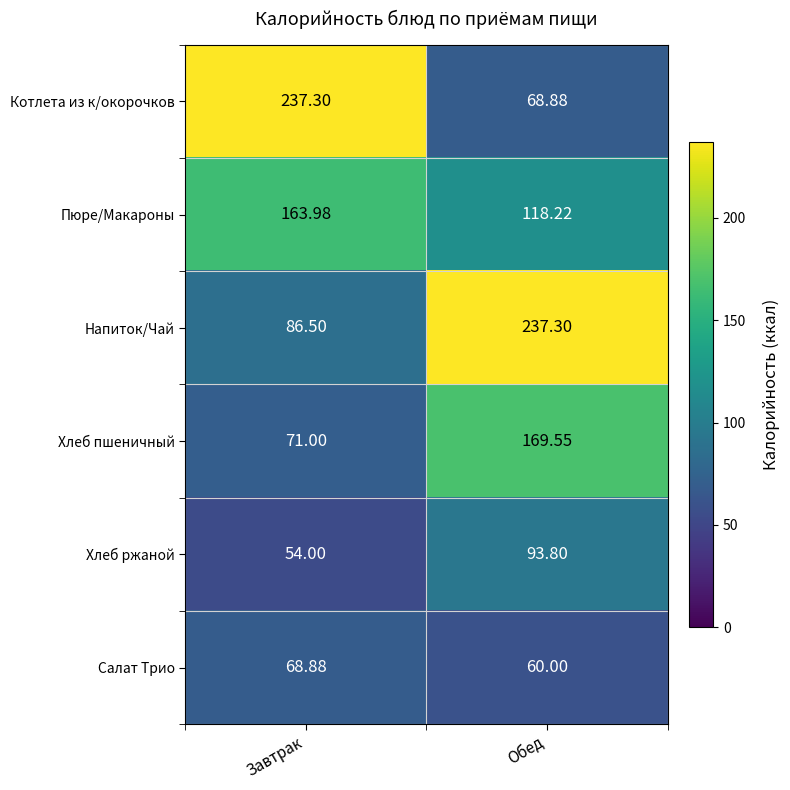

At which category is the sum across all series the highest?

Обед